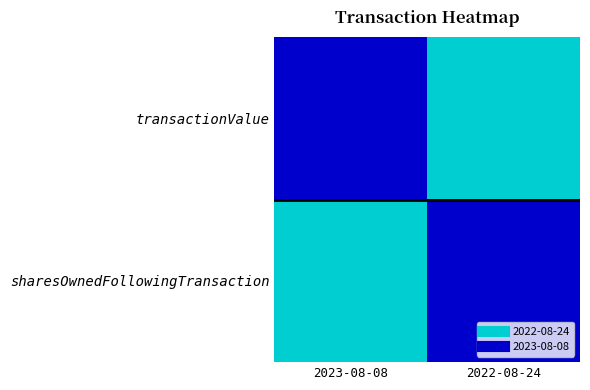

Rank the series by their maximum value, from highest to lowest.

transactionValue, sharesOwnedFollowingTransaction